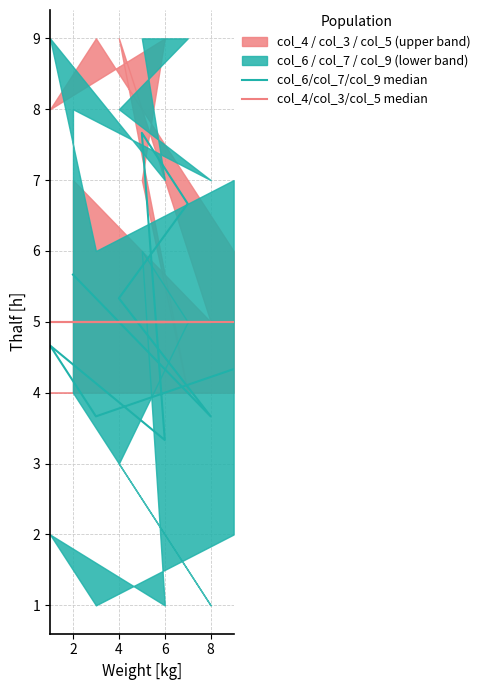

At which label is col_6/col_7/col_9 median closest to 5?

4